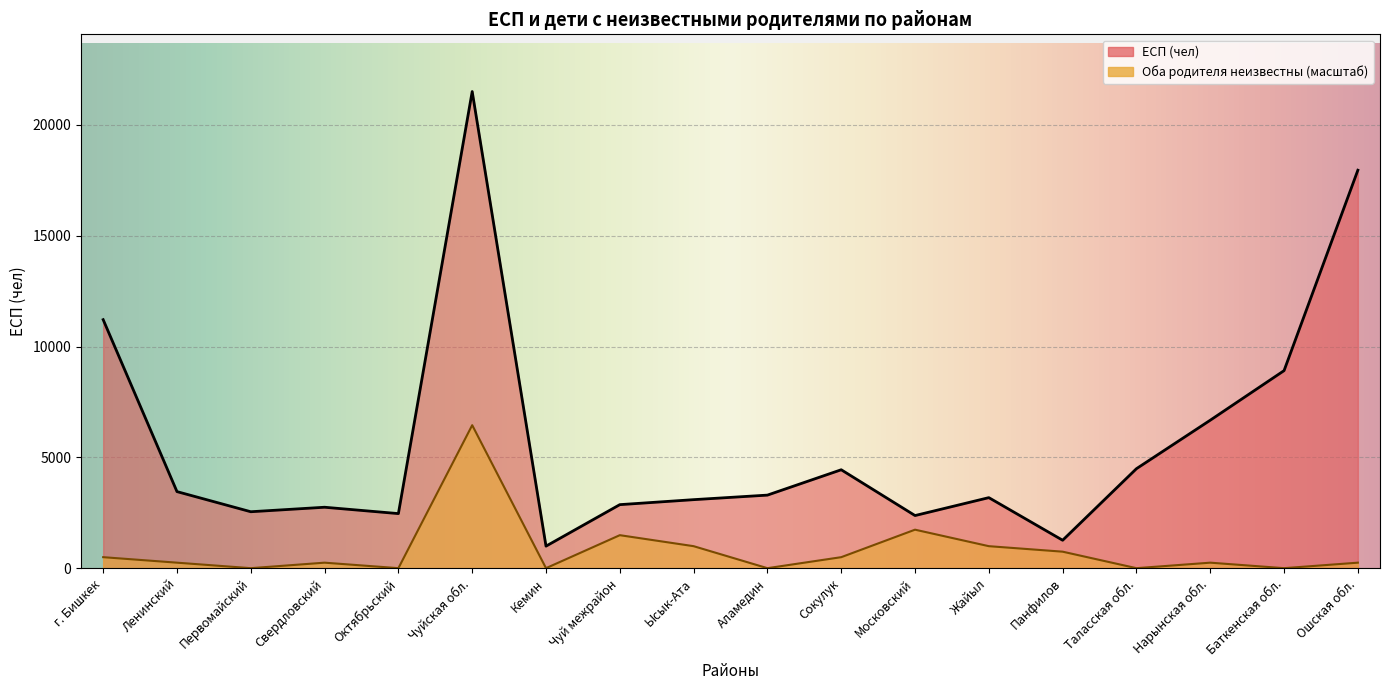

True or false: ЕСП (чел) and Оба родителя которых неизвестны intersect in this chart.

False